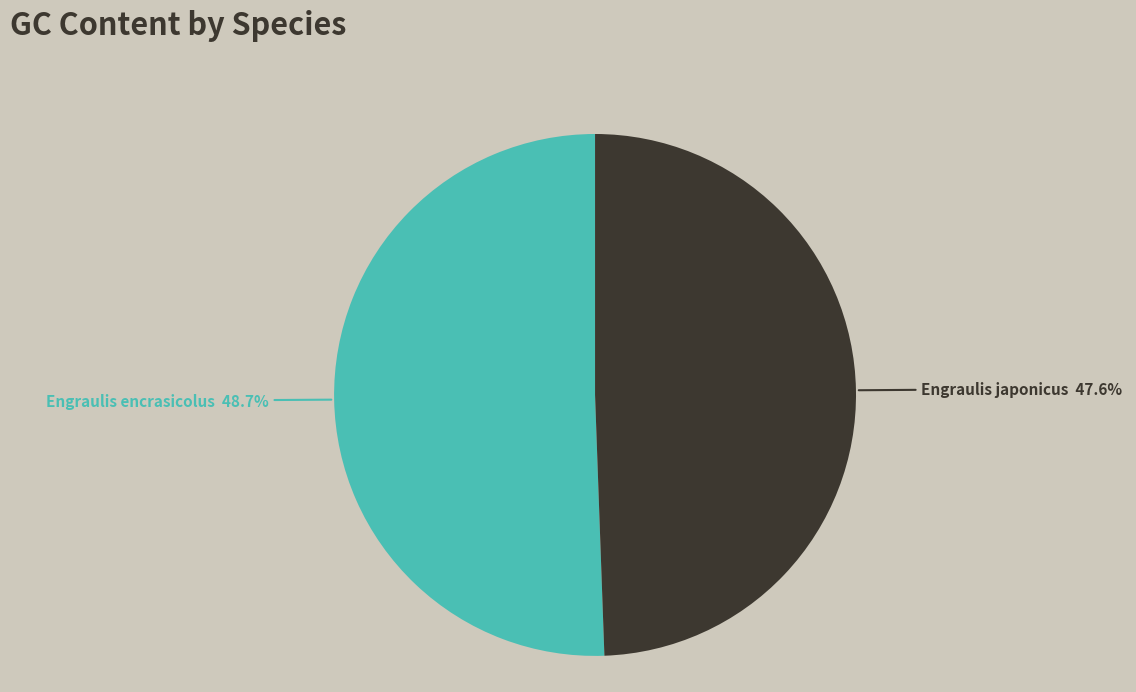

How many segments does this pie chart have?

2